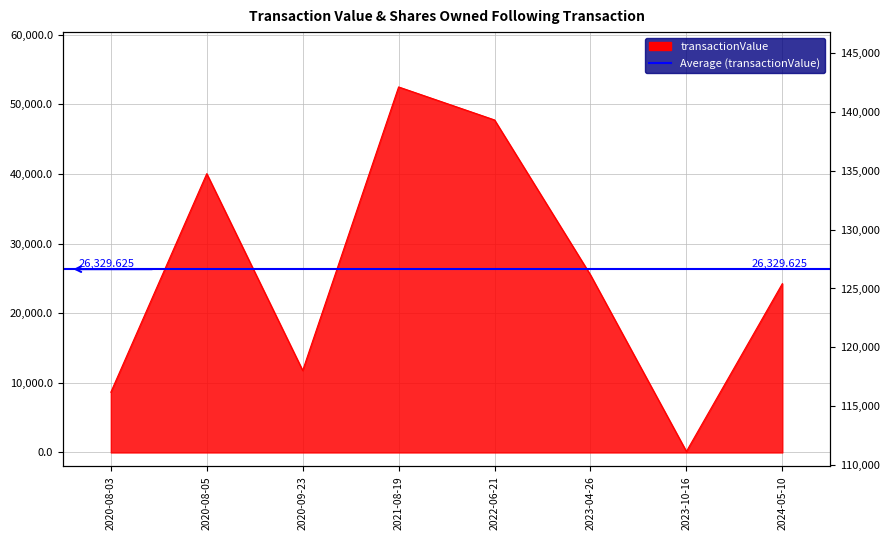

Which category has the lowest value in the sharesOwnedFollowingTransaction series?

2020-08-03